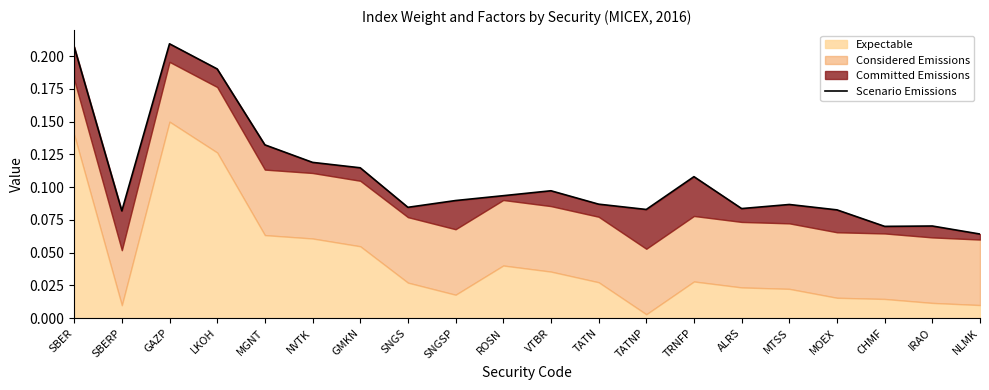

Count the number of categories in the chart.

20